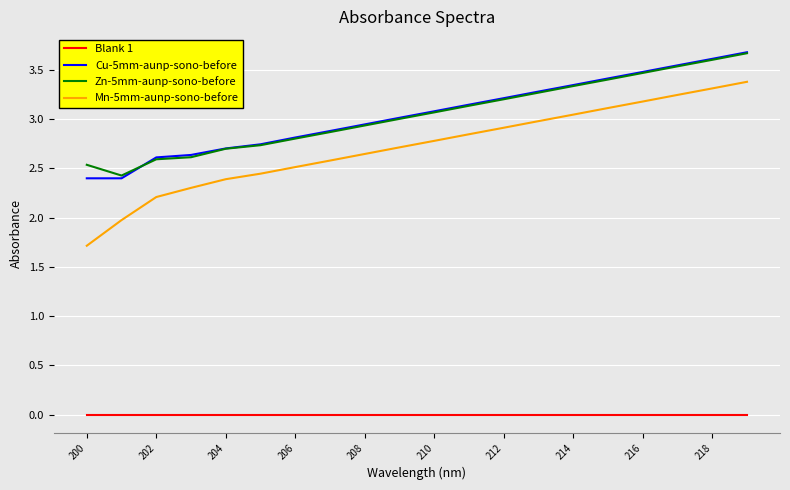

Which series has the largest range (max minus min)?

Mn-5mm-aunp-sono-before